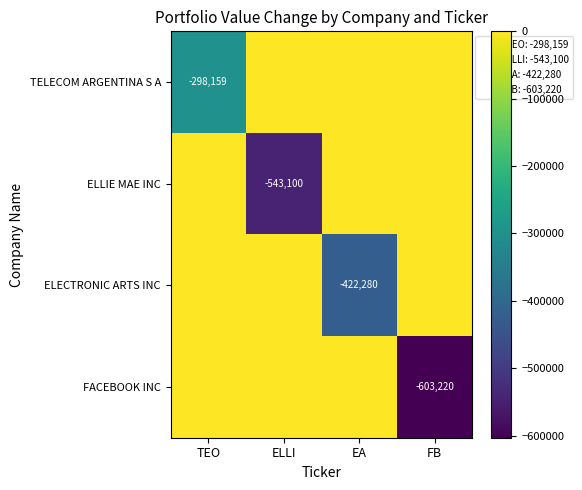

List the series in order of their peak value, lowest first.

TELECOM ARGENTINA S A, ELLIE MAE INC, ELECTRONIC ARTS INC, FACEBOOK INC